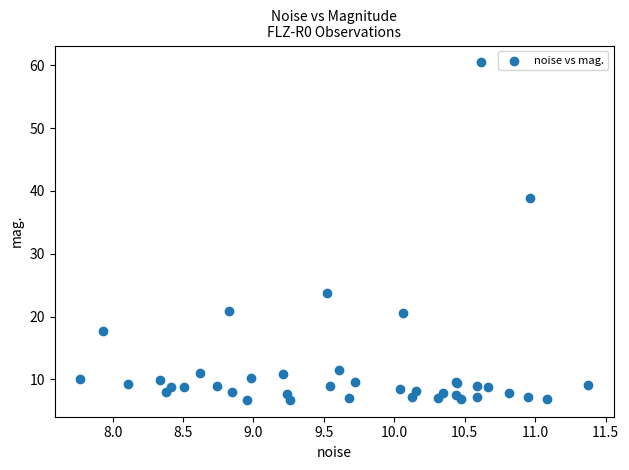

What Y value in the scatter plot is closest to 33?

38.8